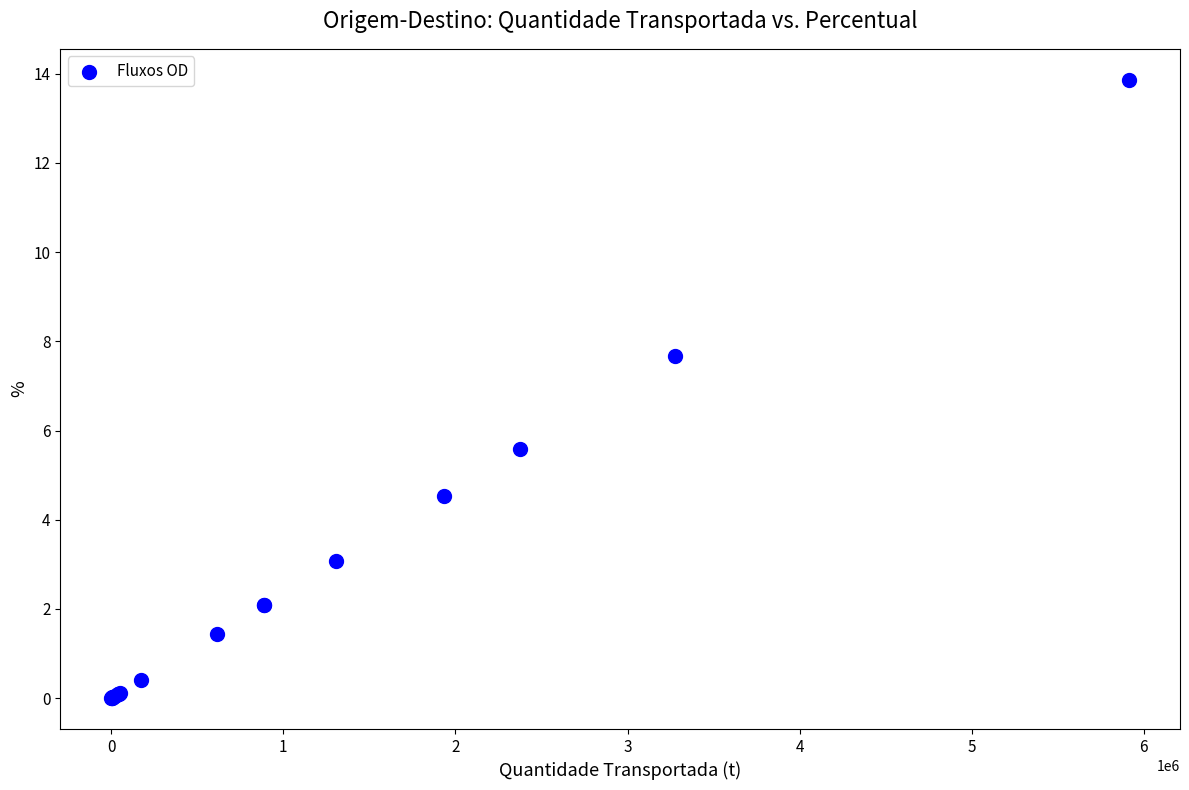

What Y value in the scatter plot is closest to 6?

5.6